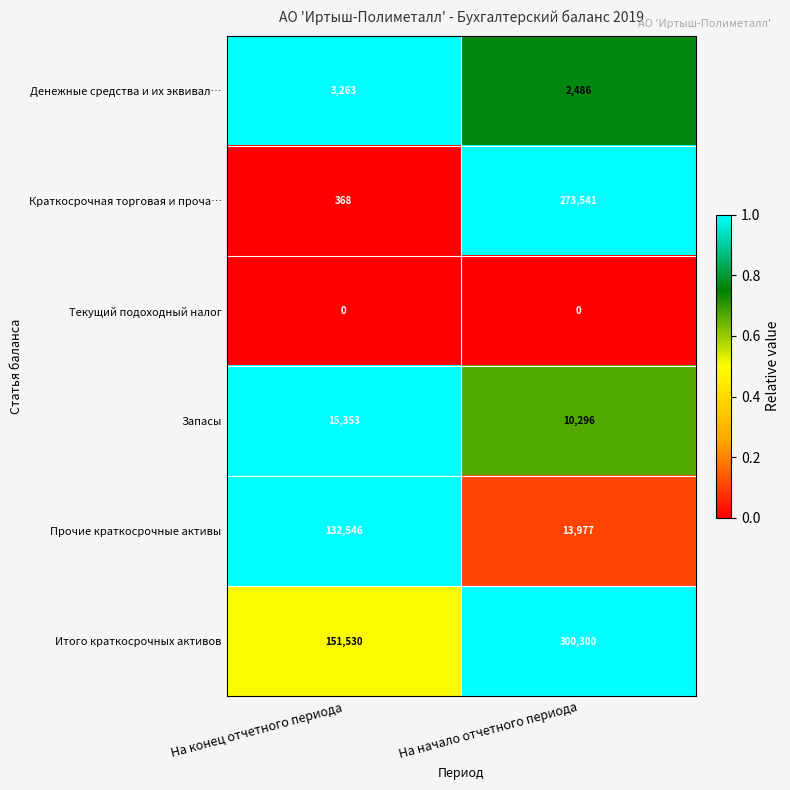

At how many categories does at least one series exceed 0?

2